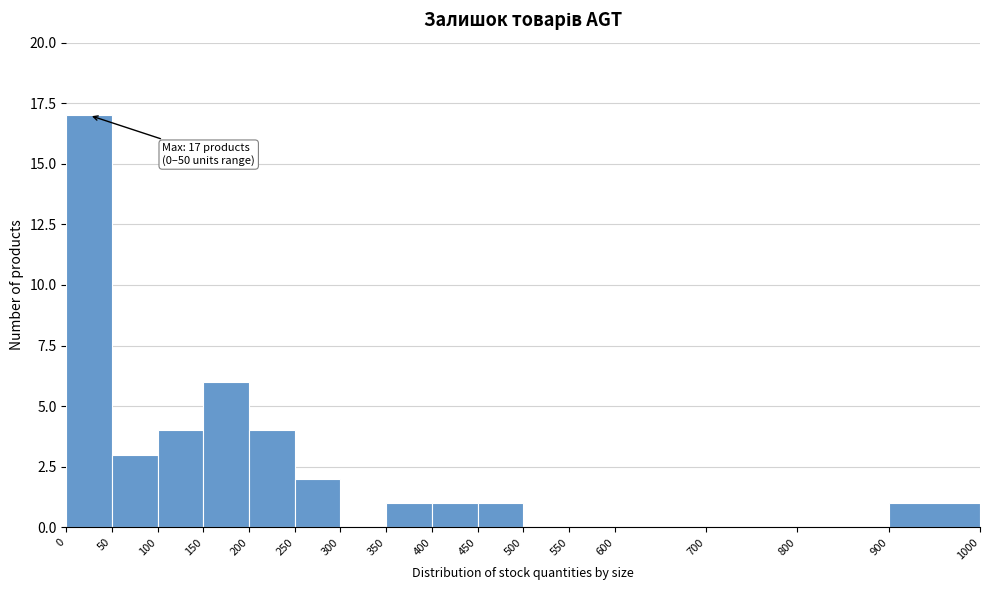

Over which range of the x-axis is the bar tallest?

0 to 50